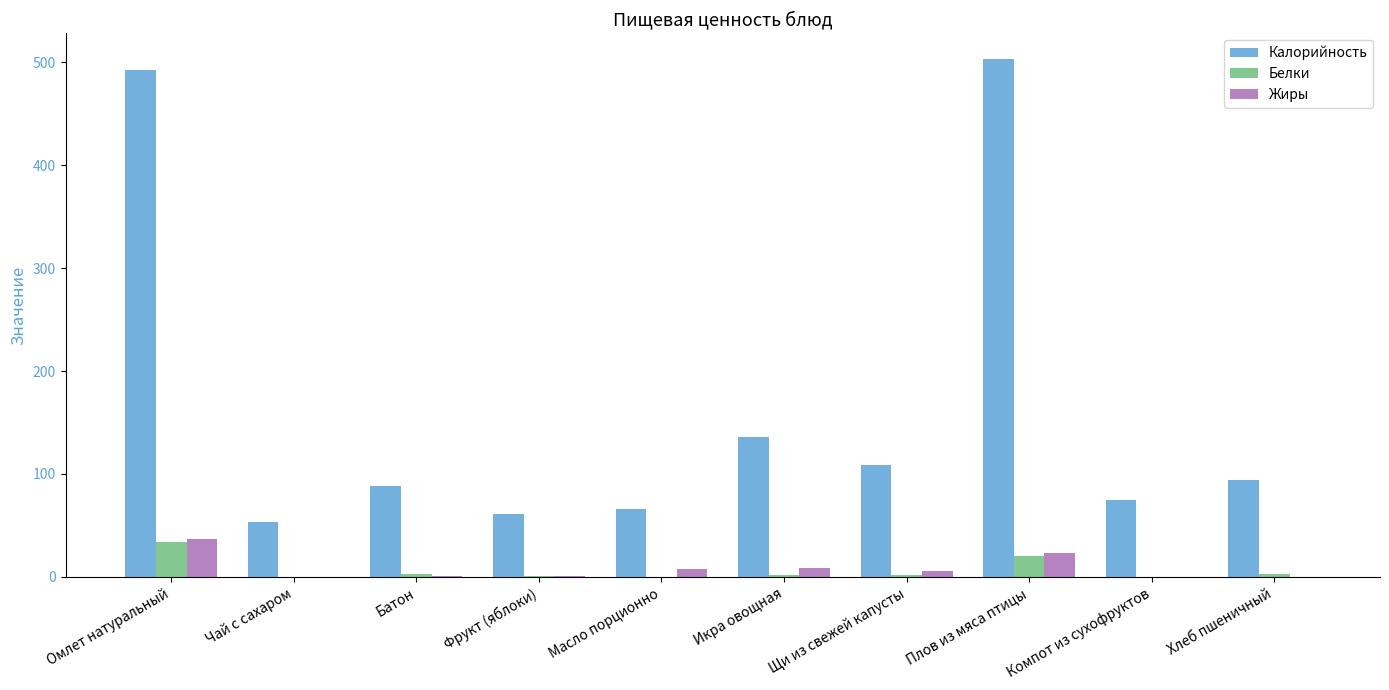

Is the value of Калорийность at Масло порционно greater than the value of Белки at Масло порционно?

Yes